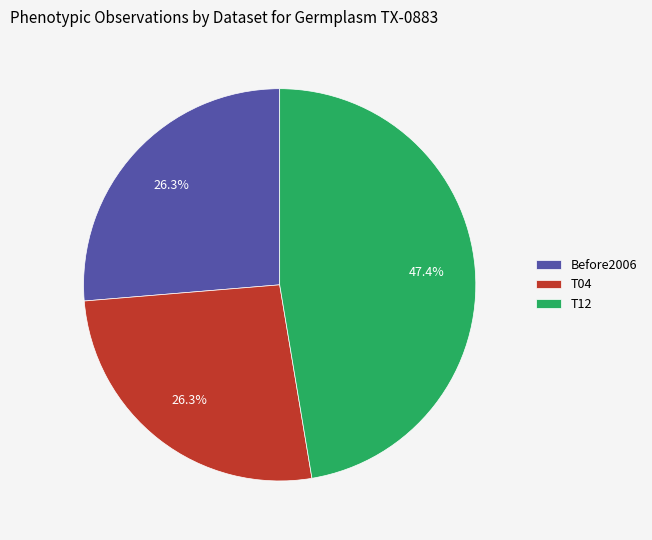

Approximately how many times larger is the value at T04 compared to Before2006?

1.0